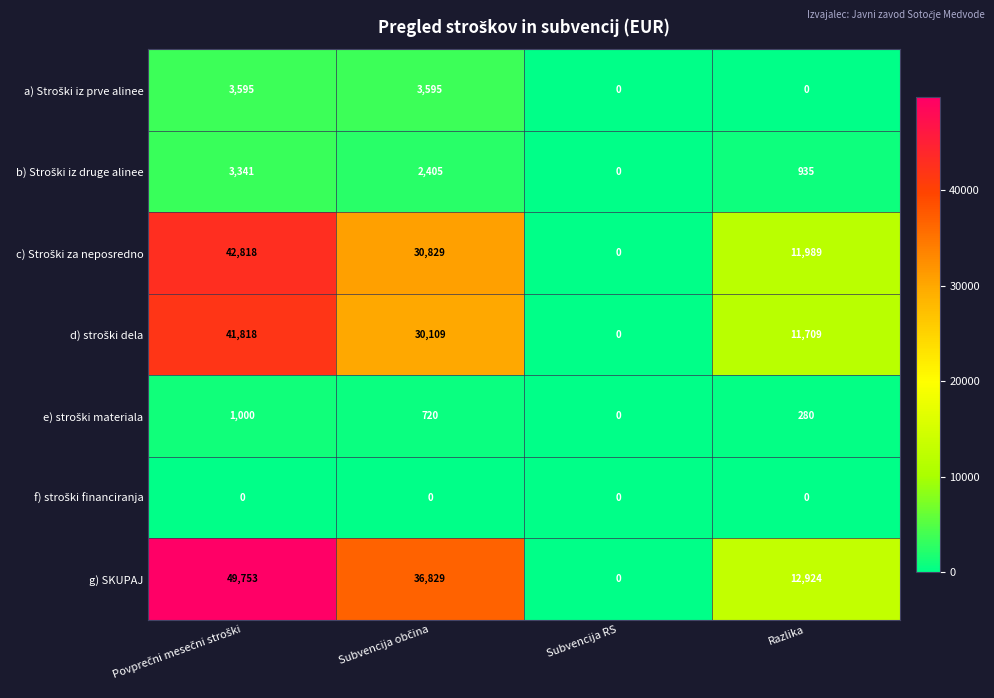

Which series has the largest total across all categories?

g) SKUPAJ